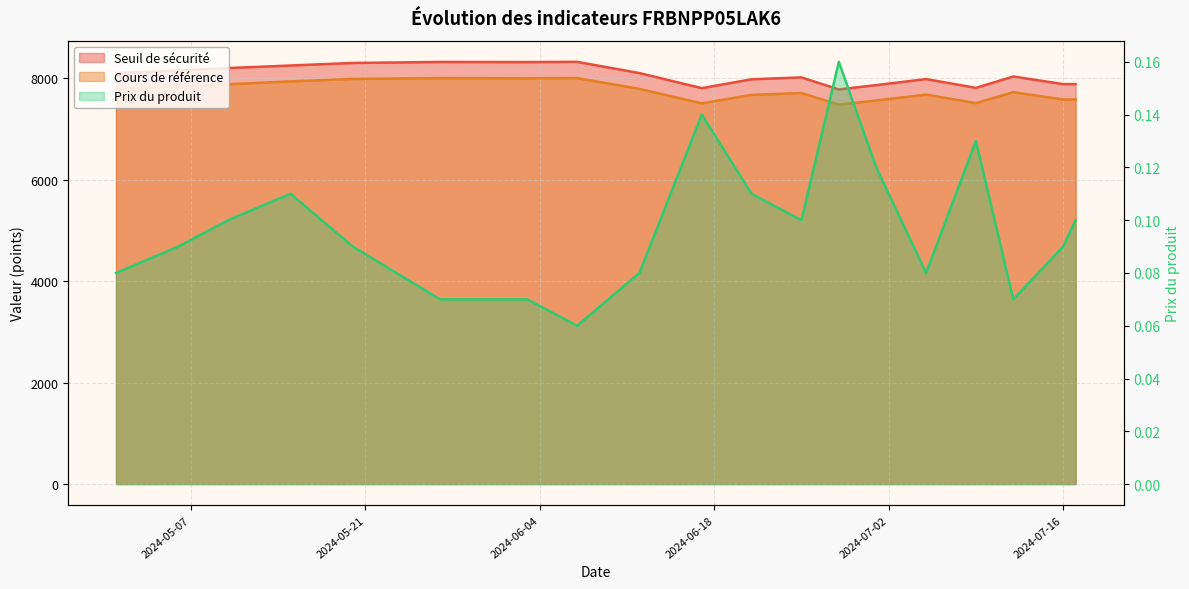

True or false: Prix du produit has a value of 0.1 at 2024-07-01.

True